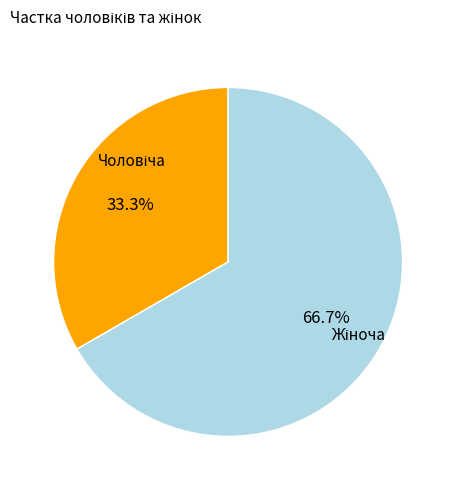

Is there any slice that represents more than half of the pie?

Yes